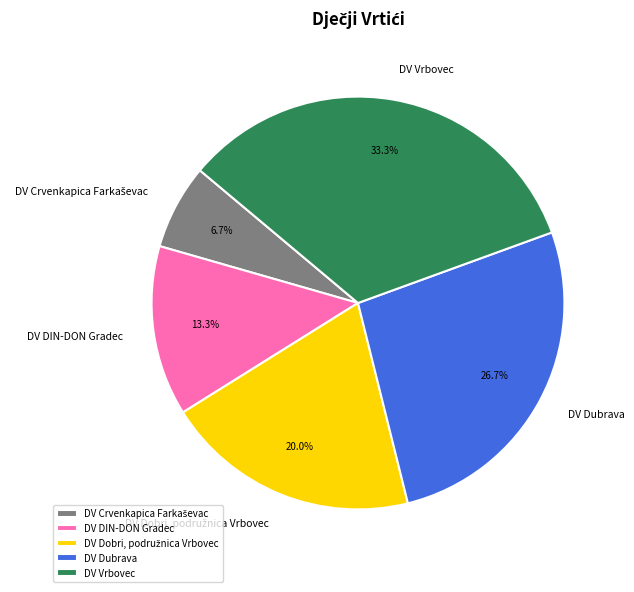

Does any single category account for the majority?

No